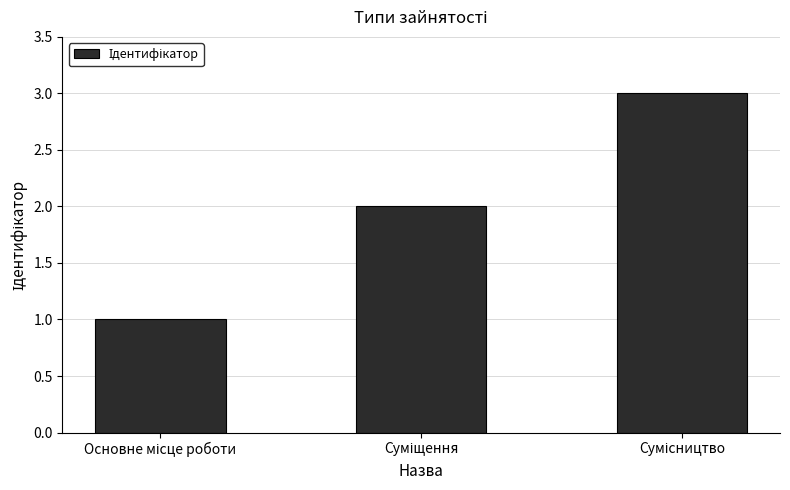

What is the greatest value displayed?

3